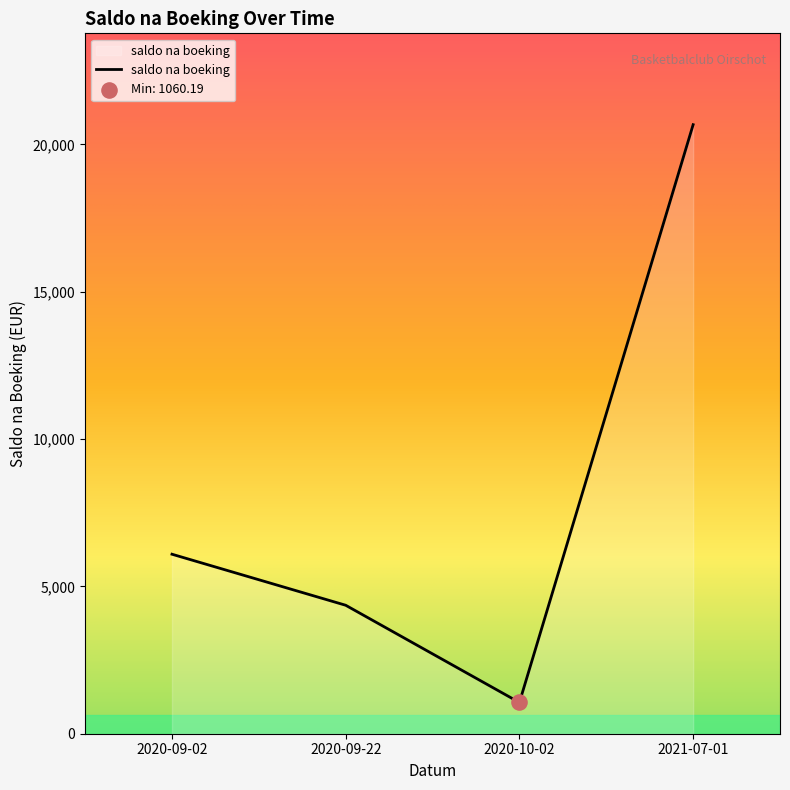

What is the ratio of the value at 2020-10-02 to the value at 2020-09-22?

0.2